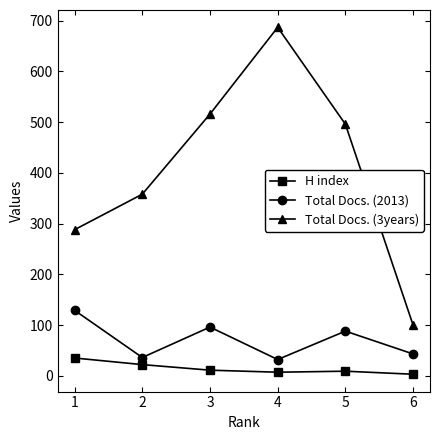

The value of H index at 1 is 61. True or false?

False